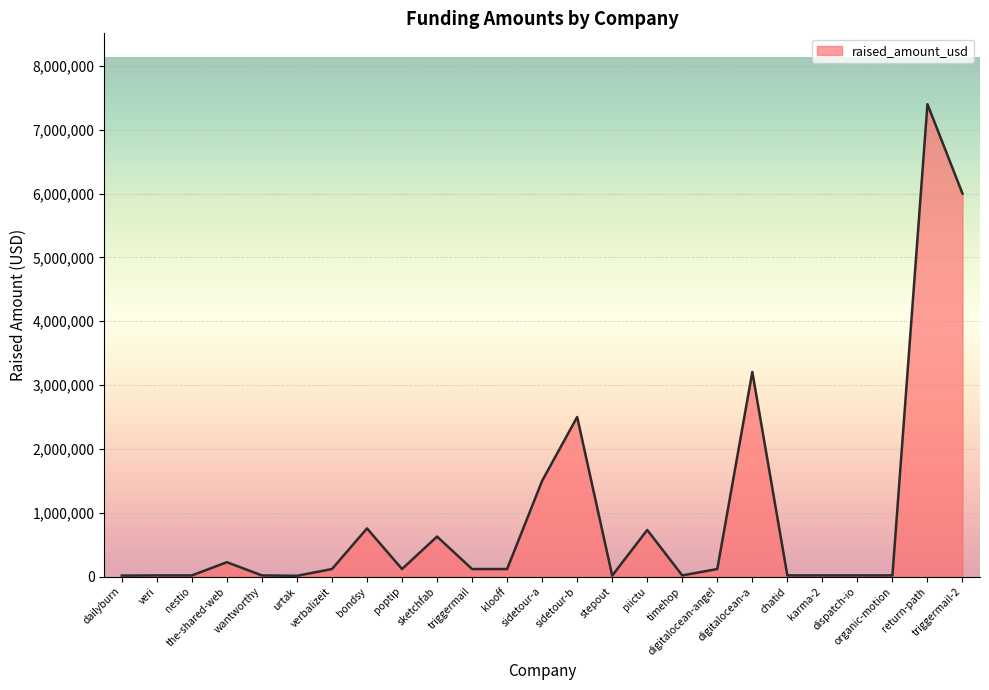

Where does the data first go above 118000?

the-shared-web